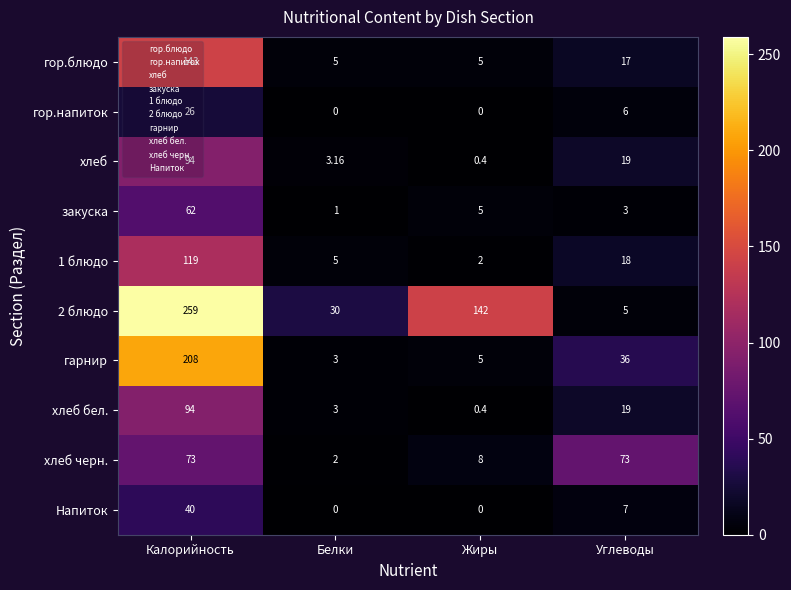

List the labels in order of 1 блюдо value, smallest first.

Жиры, Белки, Углеводы, Калорийность